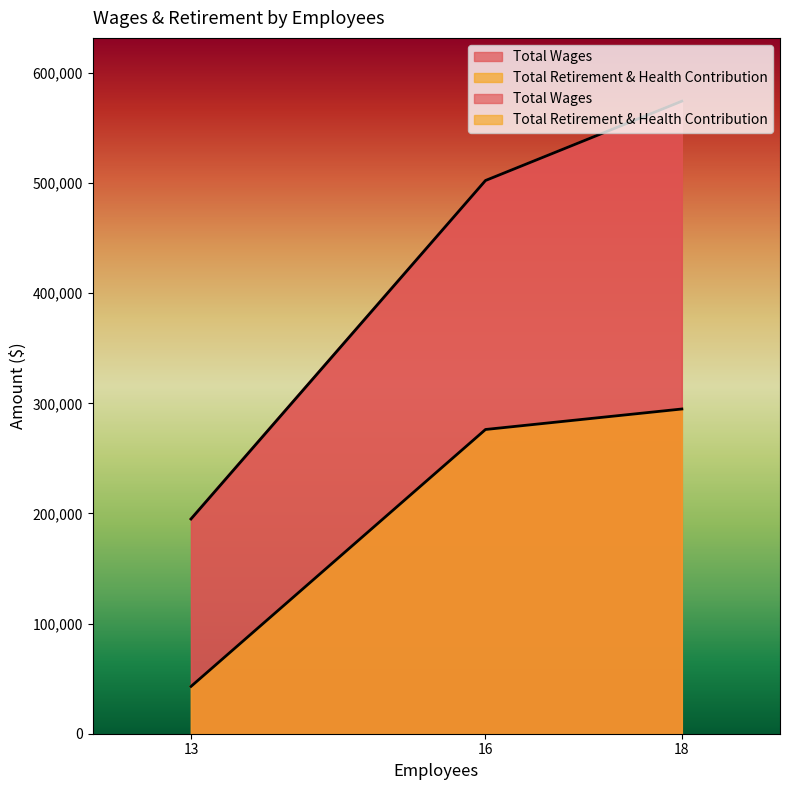

At which category is the sum across all series the highest?

18